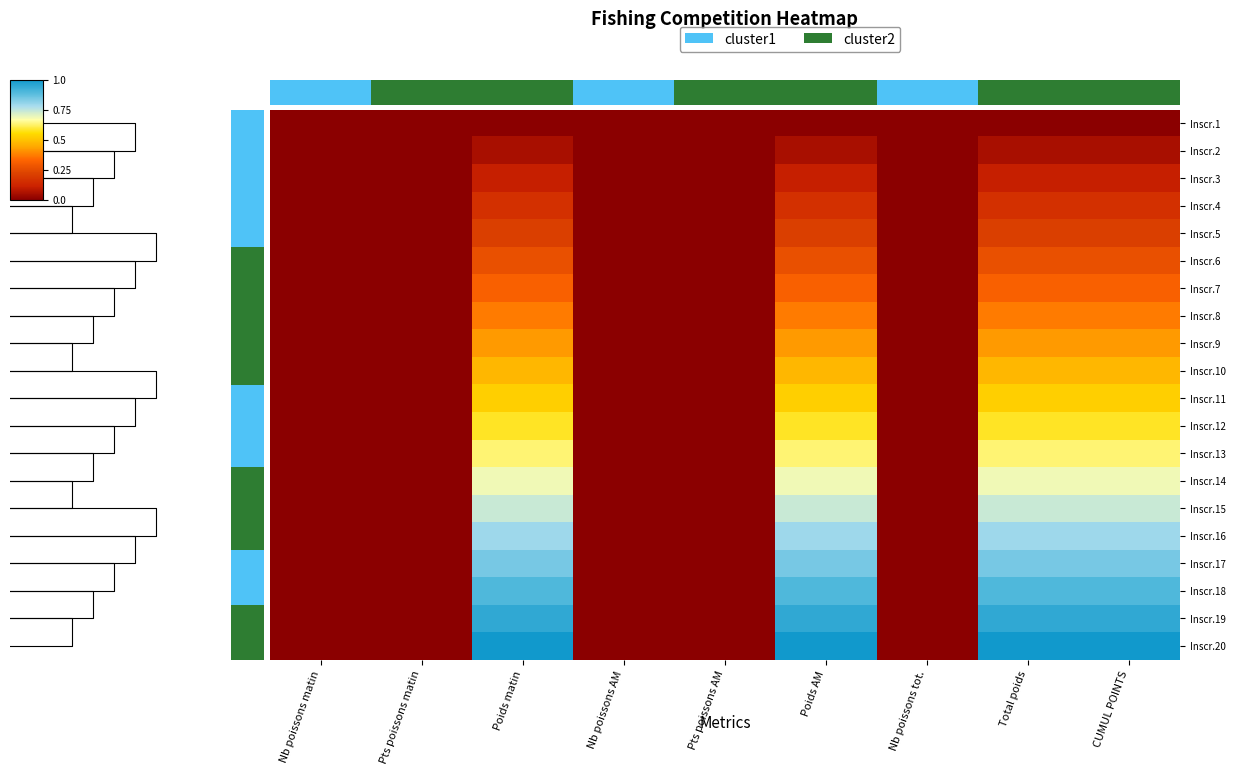

True or false: Inscr.17 has a value of 0.3 at Poids matin.

False